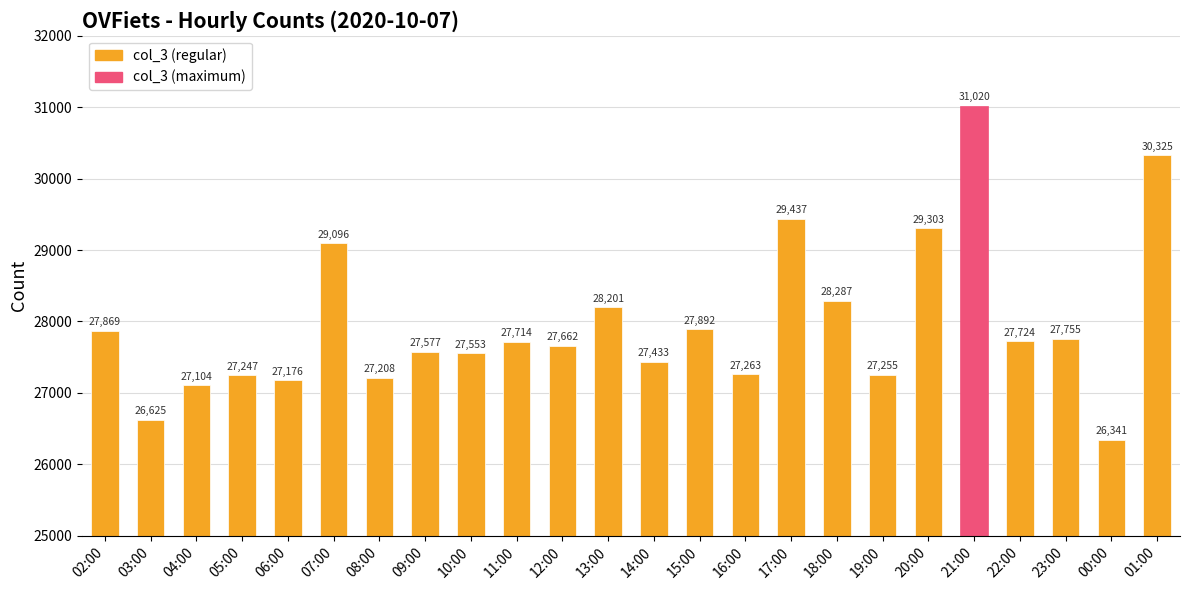

Between 00:00 and 07:00, which is larger?

07:00